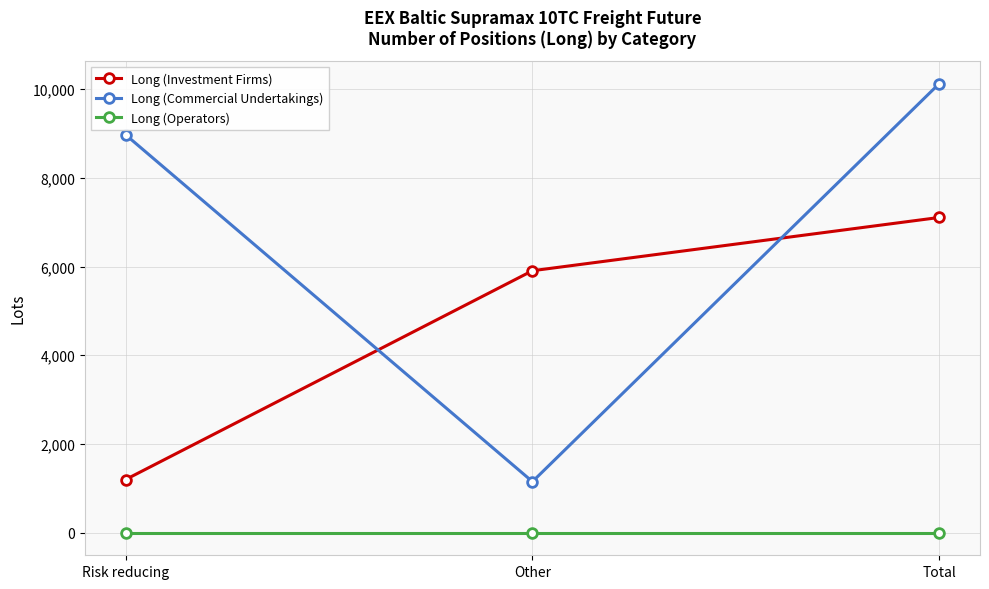

Is the value of Long (Operators) at Risk reducing greater than the value of Long (Commercial Undertakings) at Total?

No